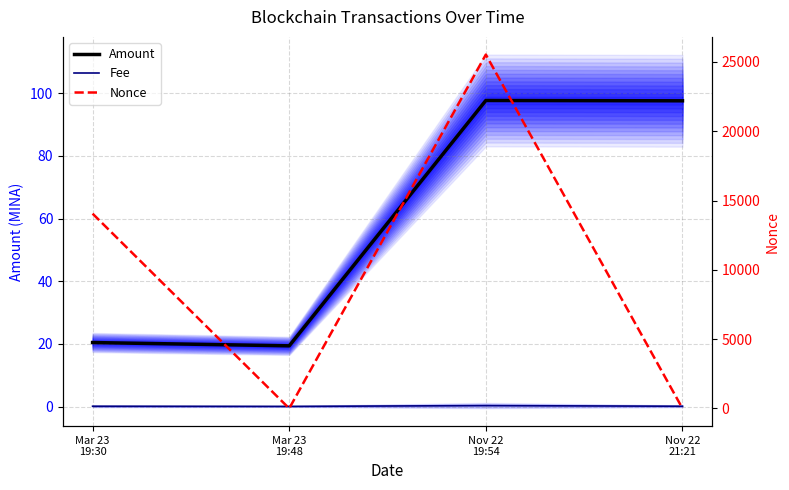

How many values in the Amount series are below 97?

2